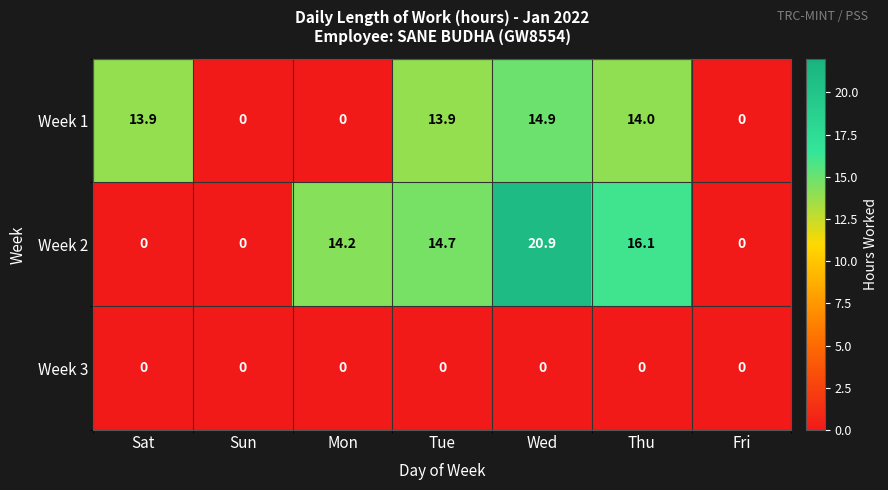

What is the difference between the highest and lowest values at Sat?

13.9